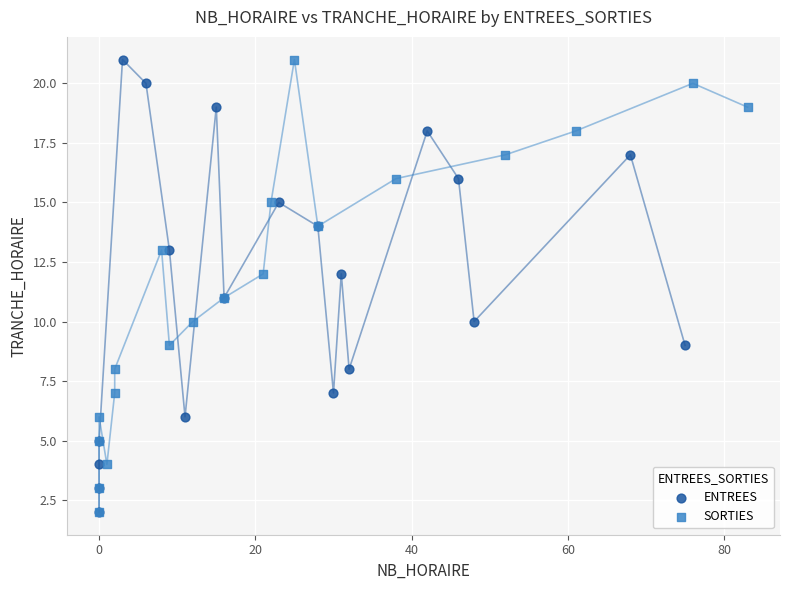

What are all the series names shown in the legend?

ENTREES, SORTIES